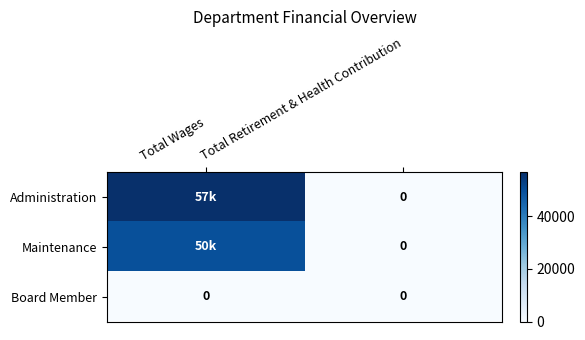

At how many categories does at least one series exceed 4706?

1